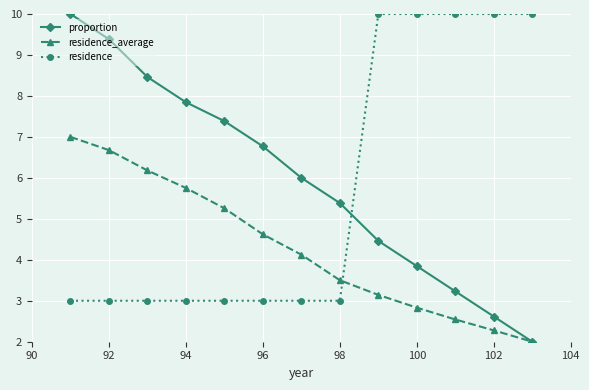

Does the chart have visible grid lines?

Yes